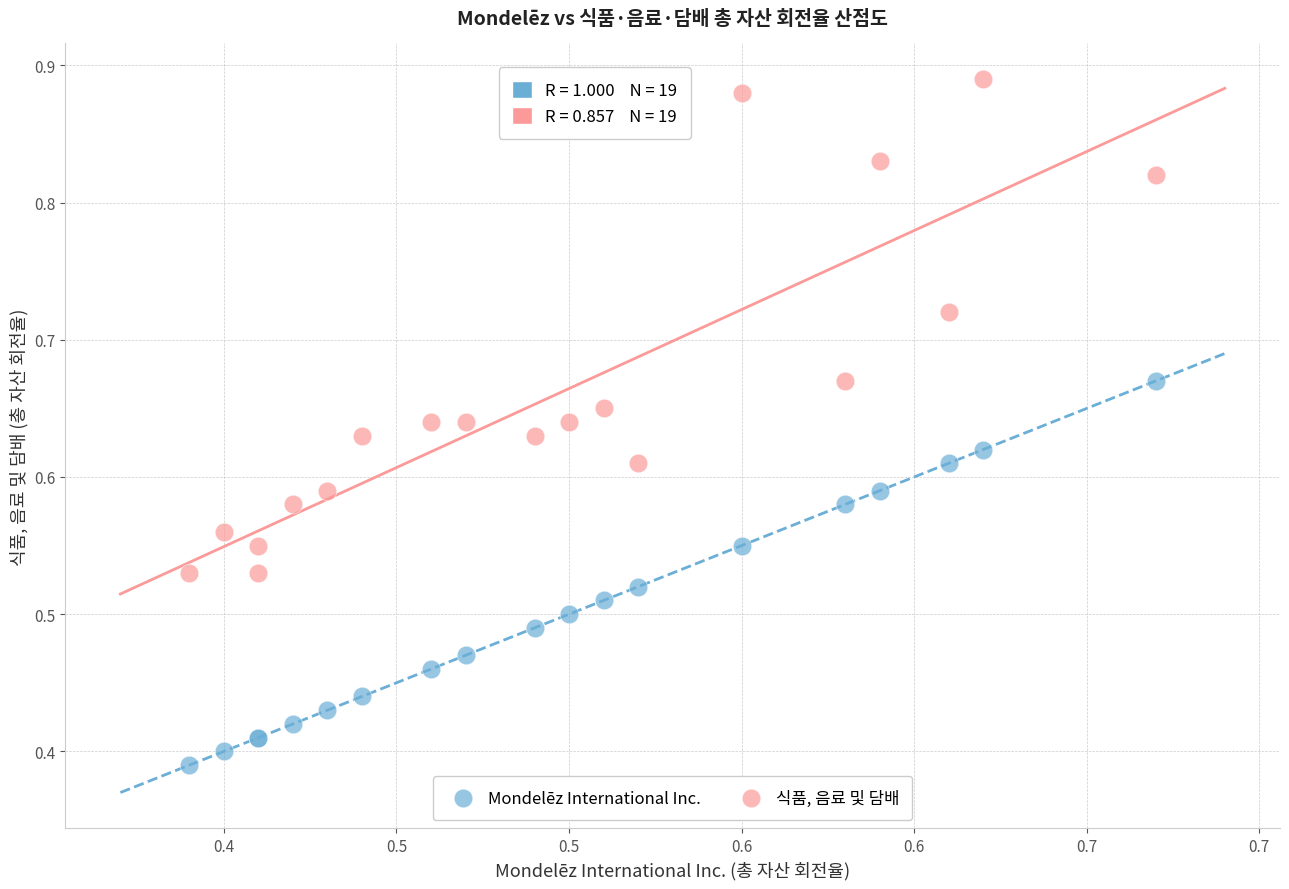

Which series has the widest spread of Y values?

식품, 음료 및 담배